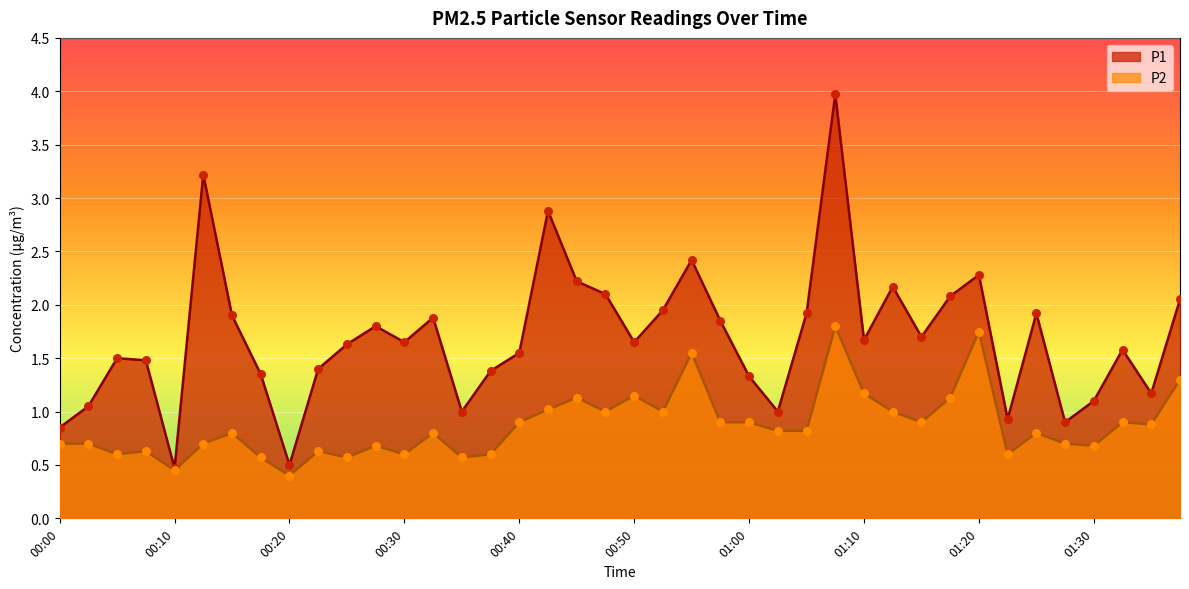

Which series has the largest total across all categories?

P1